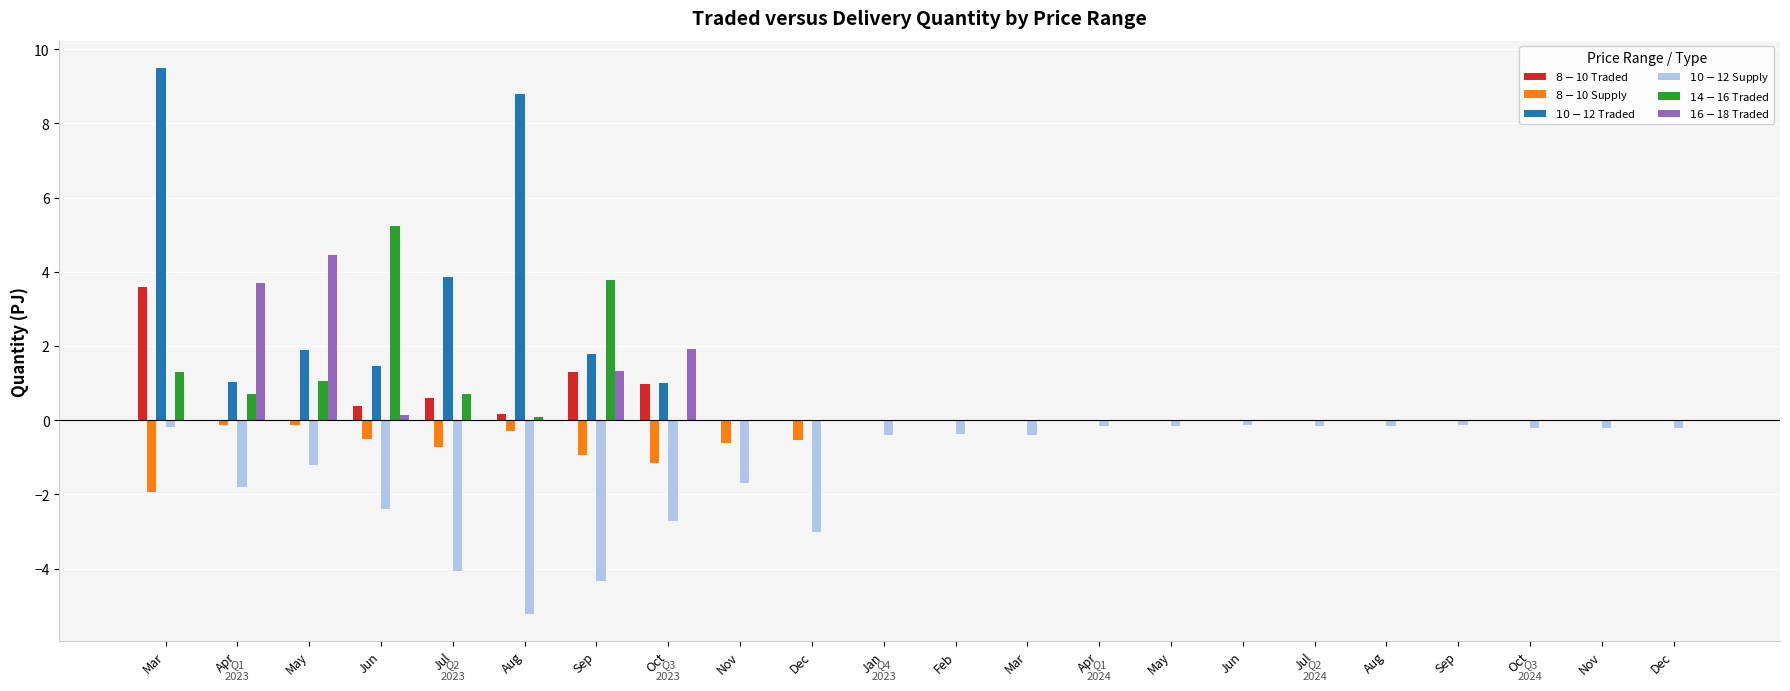

How many groups of bars are there?

22